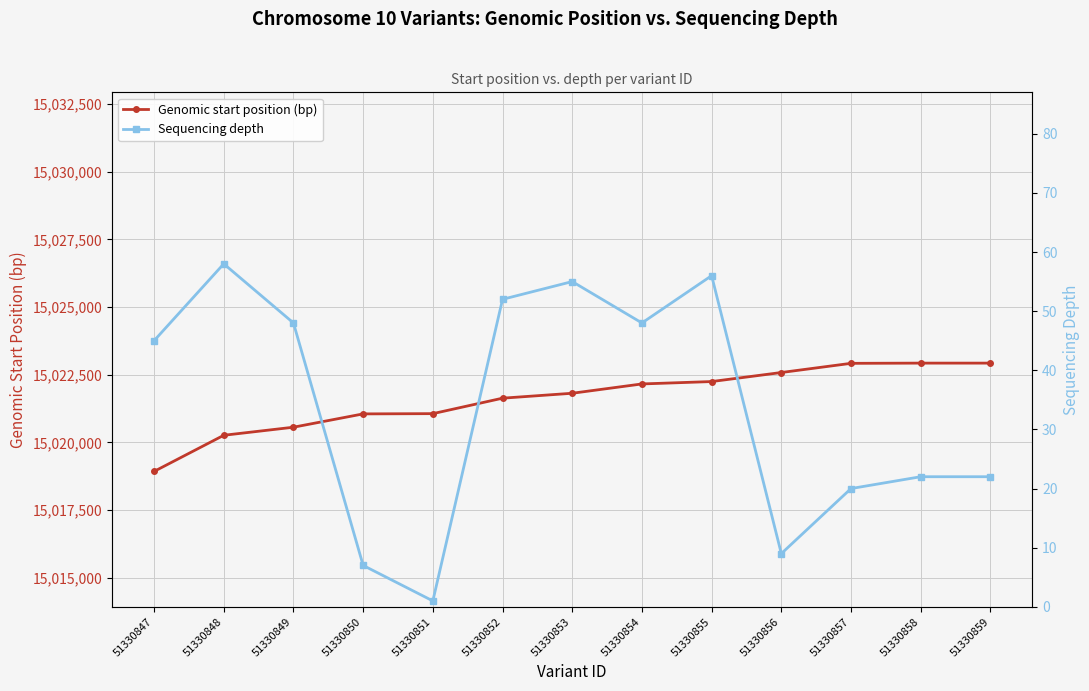

What is the average value of the Sequencing depth series?

34